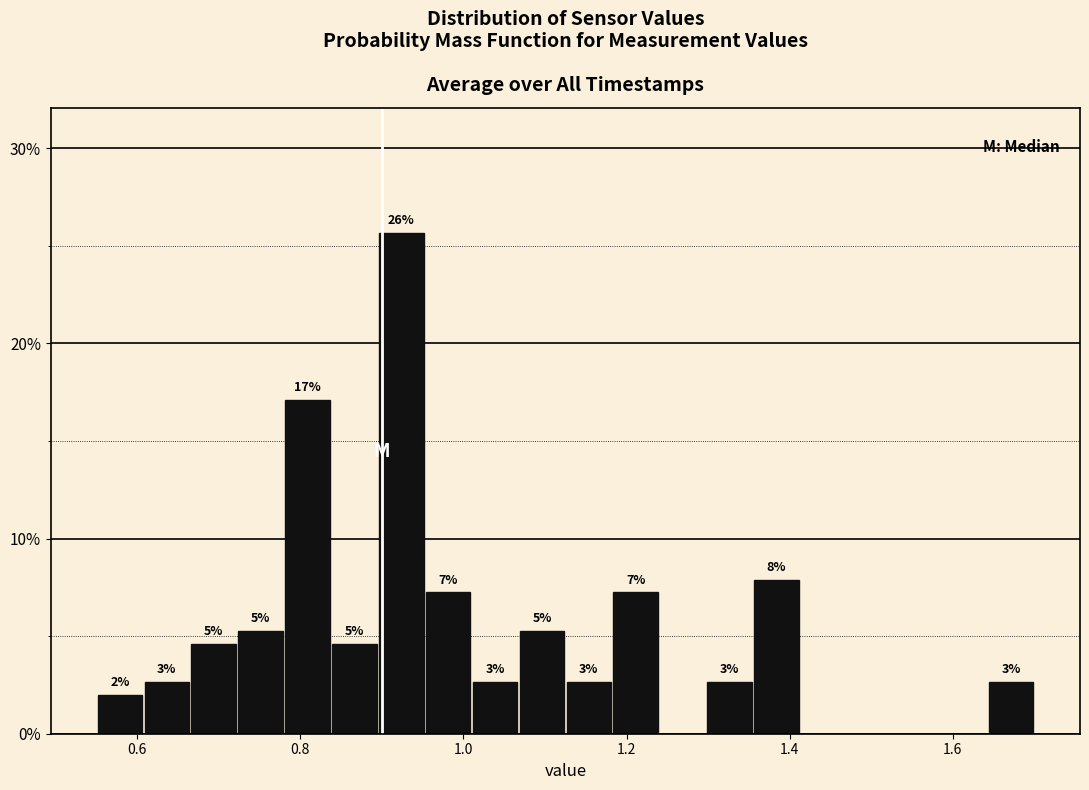

Read against the x-axis, roughly where is the centre of the tallest bar?

0.92